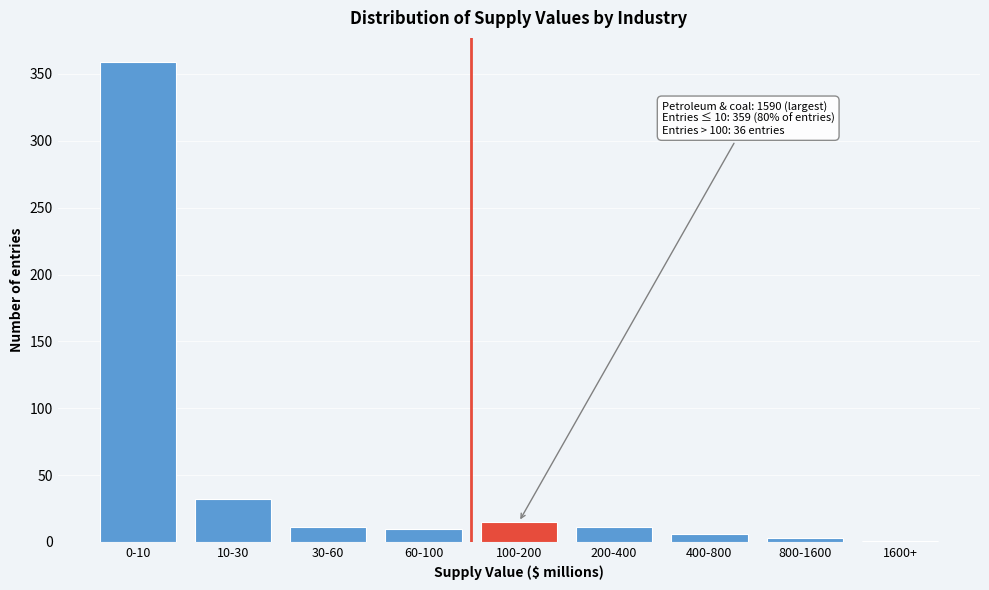

Which has a higher value, 10-30 or 30-60?

10-30